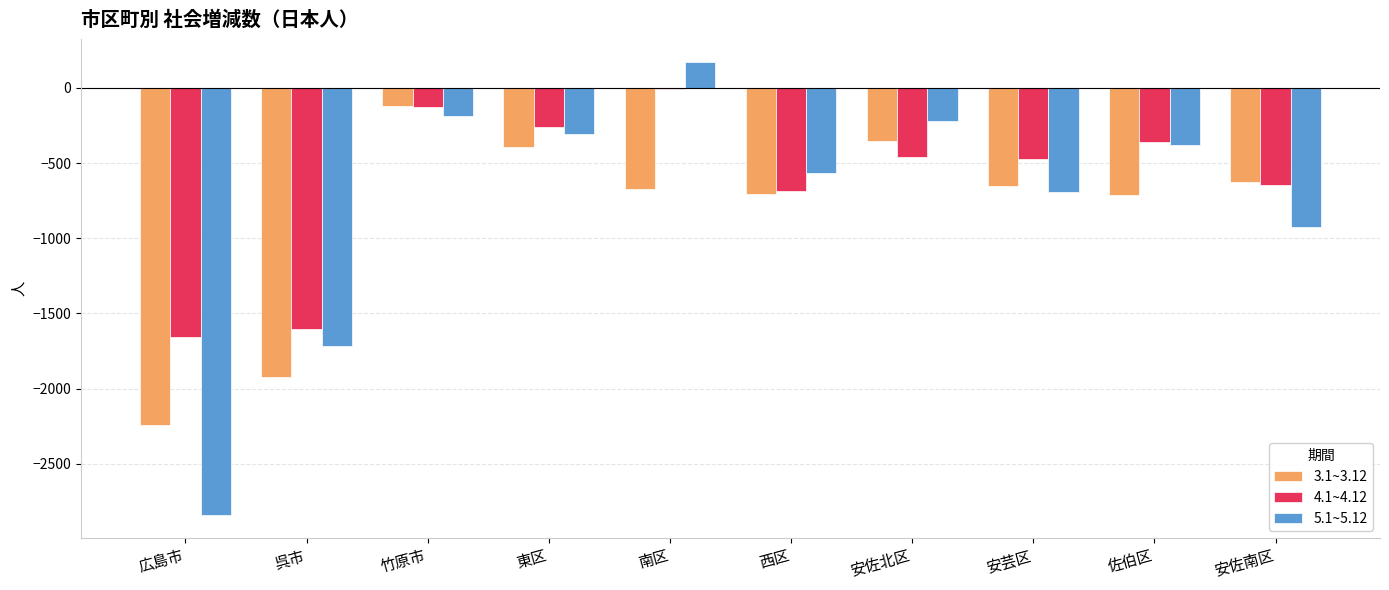

Is the value of 3.1~3.12 at 安芸区 greater than the value of 5.1~5.12 at 東区?

No